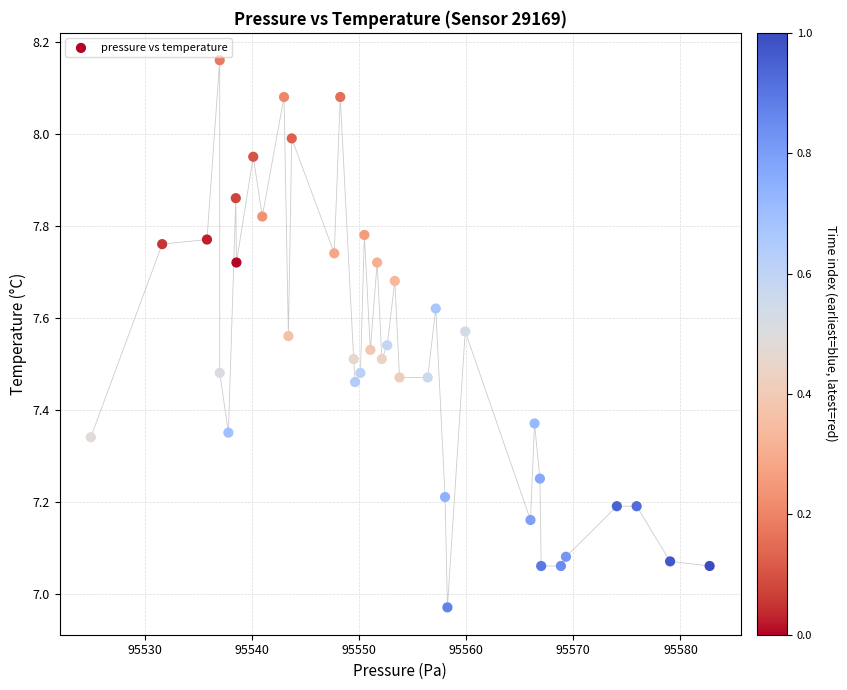

What is the range of Y values (max minus min)?

1.2